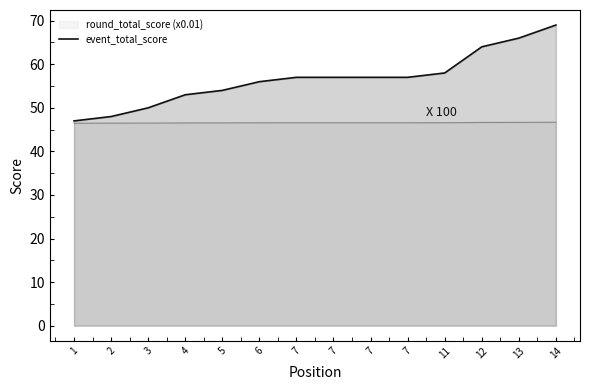

What is the ratio of the value at 7 to the value at 6?

1.0